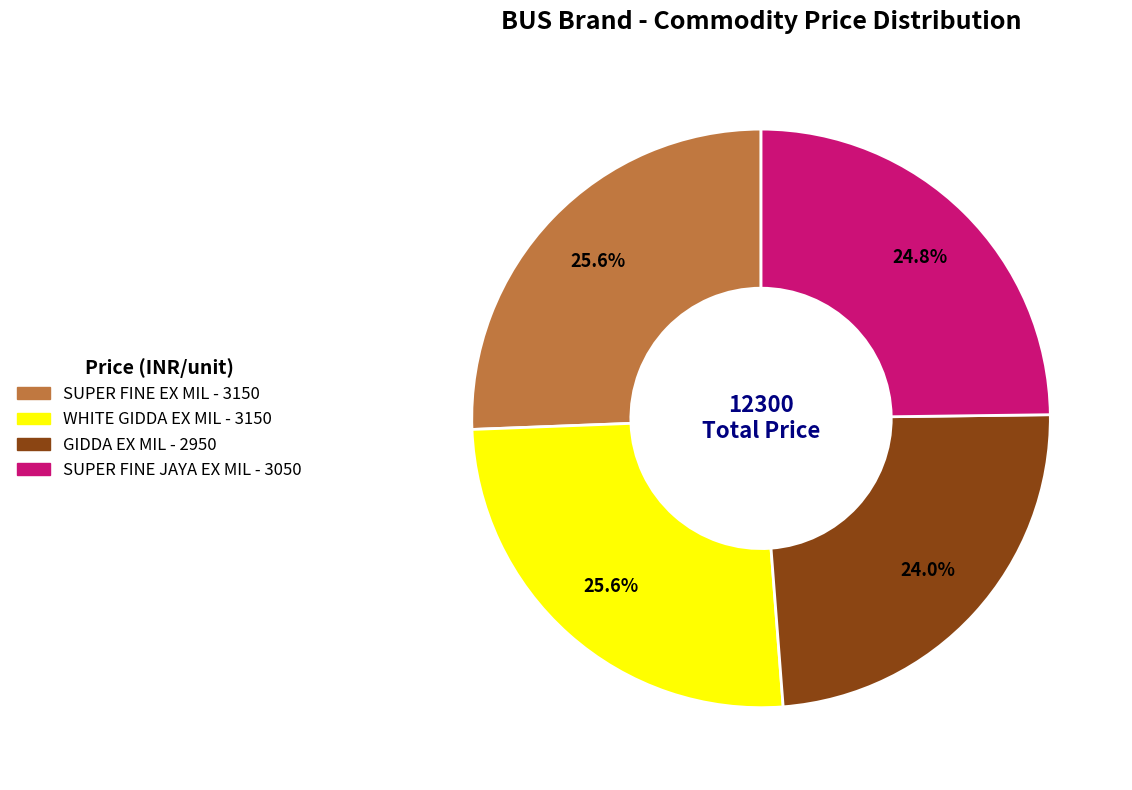

What percentage is the SUPER FINE EX MIL slice, to the nearest percent?

26%